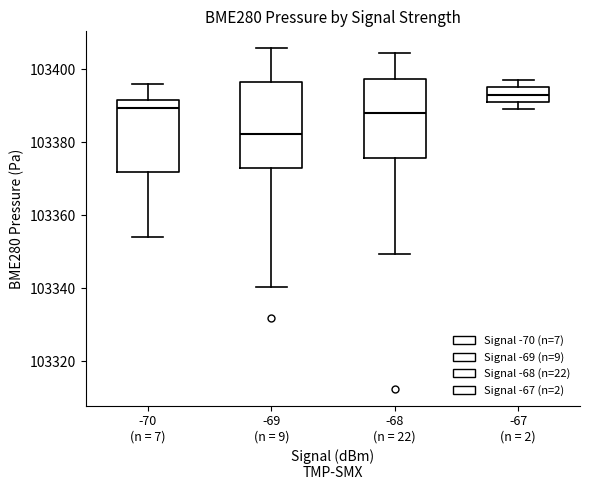

Reading left to right, read every box against the y-axis: the position of its median line, the range the box covers, and the ends of its whiskers. The values are not printed on the chart, so give them approximately, as read against the axis.

-70 (n = 7): median 103390, box 103372 to 103392, whiskers 103354 to 103396
-69 (n = 9): median 103382, box 103372 to 103396, whiskers 103340 to 103406
-68 (n = 22): median 103388, box 103376 to 103398, whiskers 103350 to 103404
-67 (n = 2): median 103394, box 103392 to 103396, whiskers 103390 to 103398